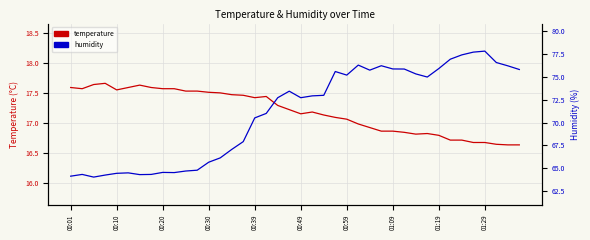

The humidity series shows 77.7 at 35. True or false?

True